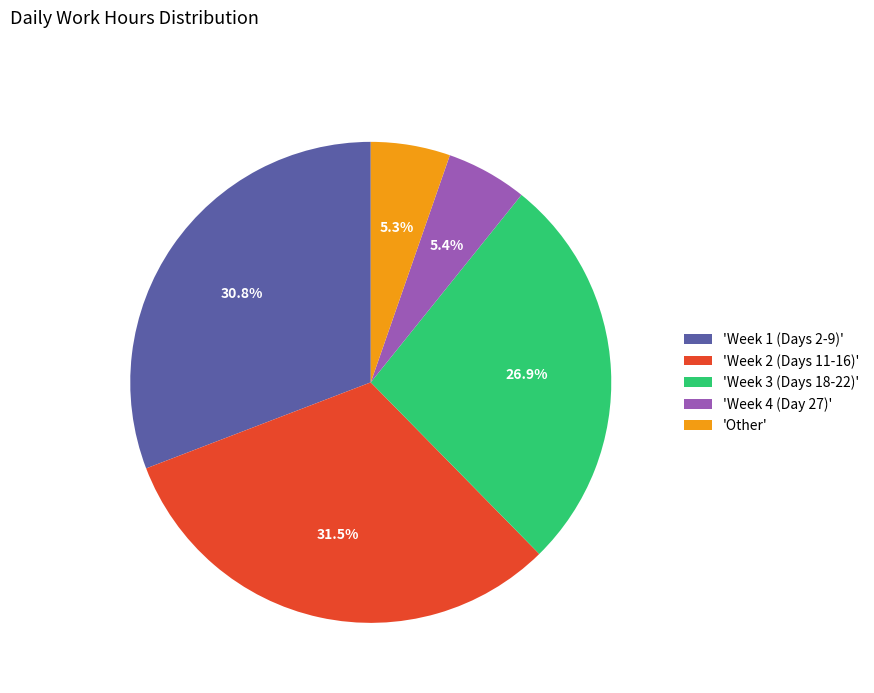

Does 'Week 2 (Days 11-16)' represent more than half of the total?

No